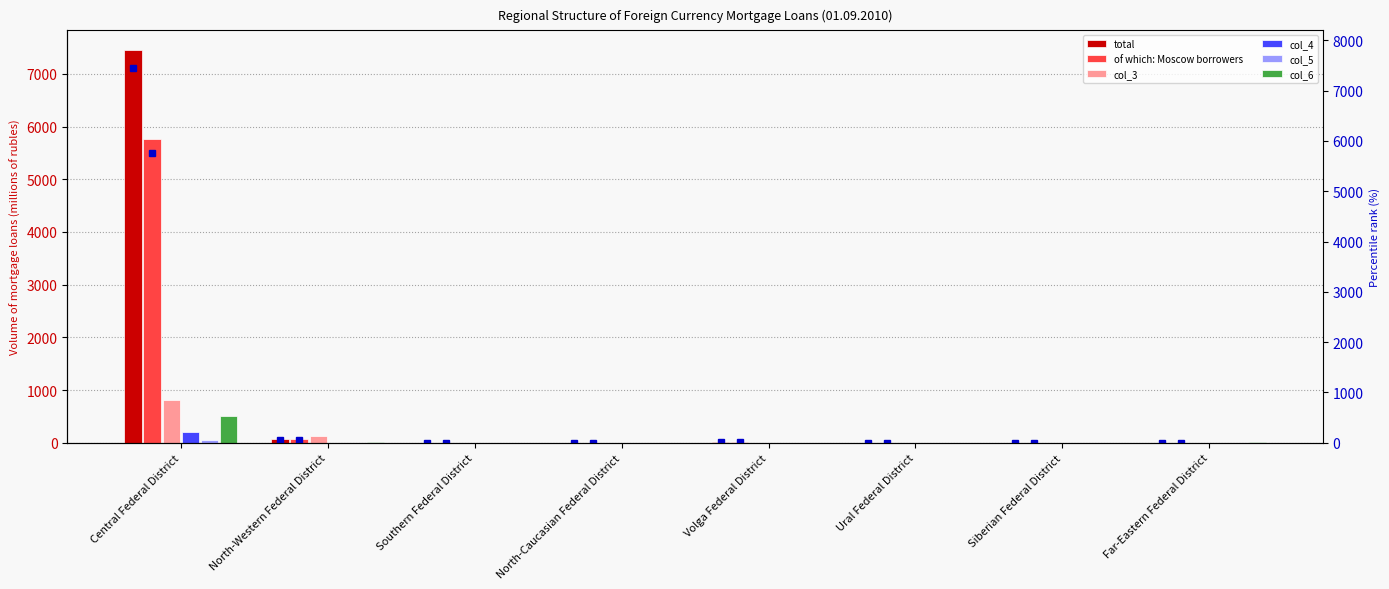

Are the bars horizontal?

No